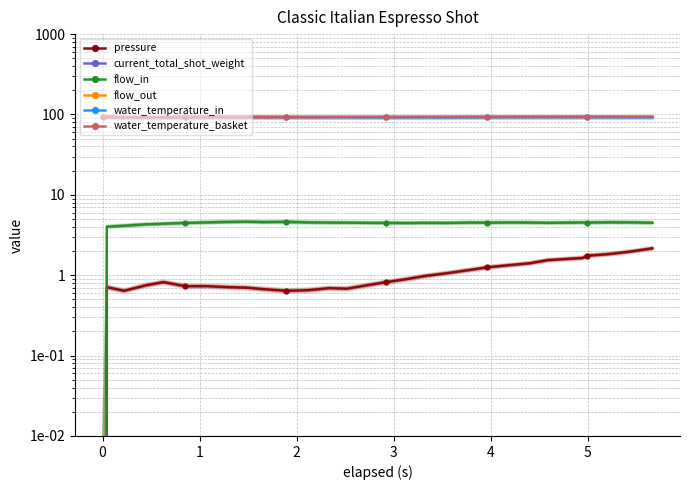

True or false: flow_out and pressure intersect in this chart.

False